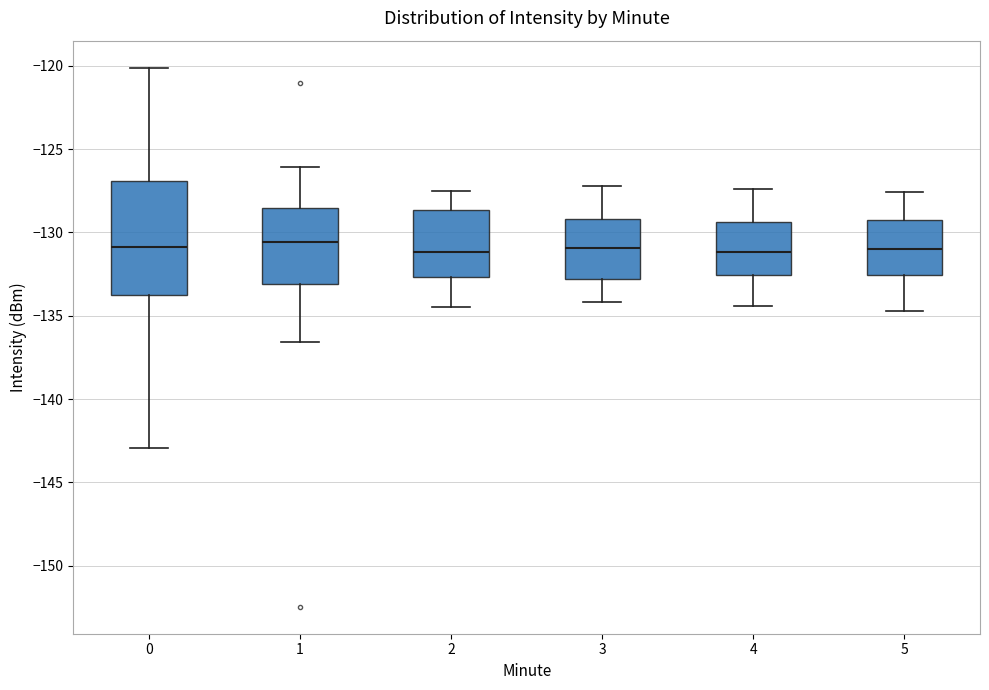

Reading left to right, read every box against the y-axis: the position of its median line, the range the box covers, and the ends of its whiskers. The values are not printed on the chart, so give them approximately, as read against the axis.

0: median -131.0, box -133.5 to -127.0, whiskers -143.0 to -120.0
1: median -130.5, box -133.0 to -128.5, whiskers -136.5 to -126.0
2: median -131.0, box -132.5 to -128.5, whiskers -134.5 to -127.5
3: median -131.0, box -133.0 to -129.0, whiskers -134.0 to -127.0
4: median -131.0, box -132.5 to -129.5, whiskers -134.5 to -127.5
5: median -131.0, box -132.5 to -129.0, whiskers -134.5 to -127.5